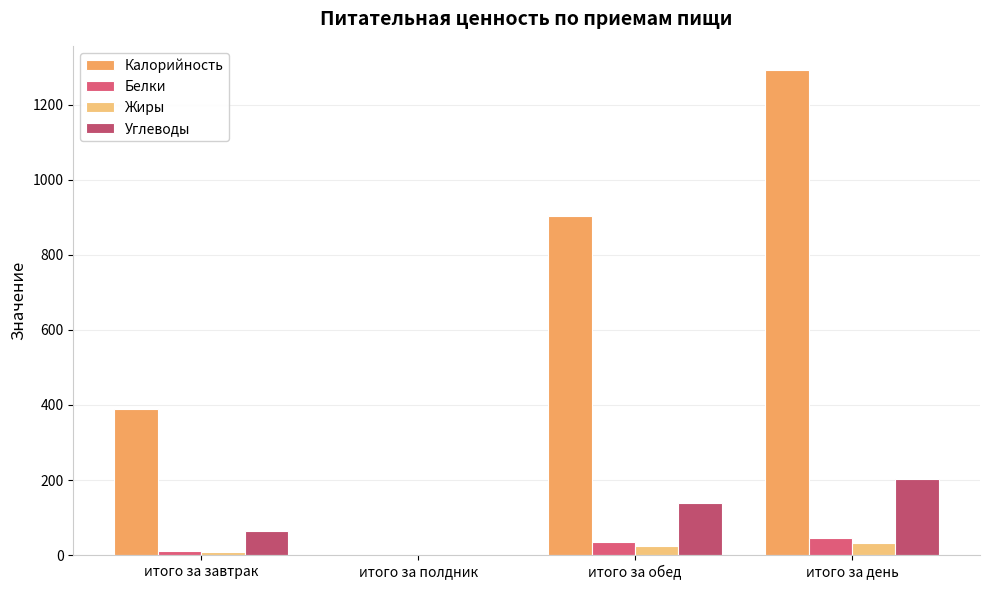

Count the number of data series in this chart.

4